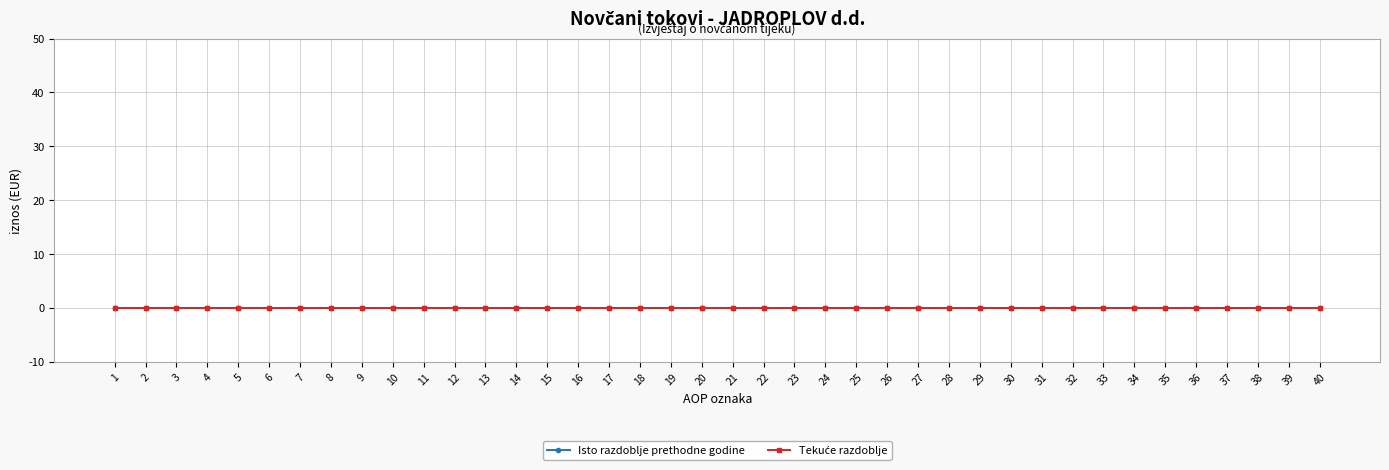

At which category does the chart reach its minimum across all series?

1